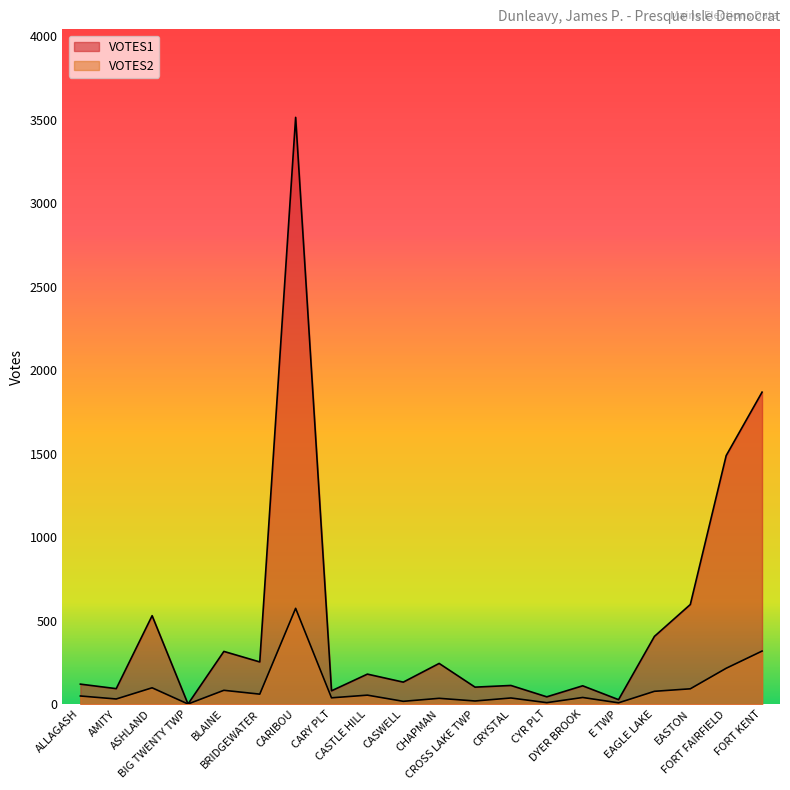

Rank the series at ALLAGASH from lowest to highest value.

VOTES2, VOTES1